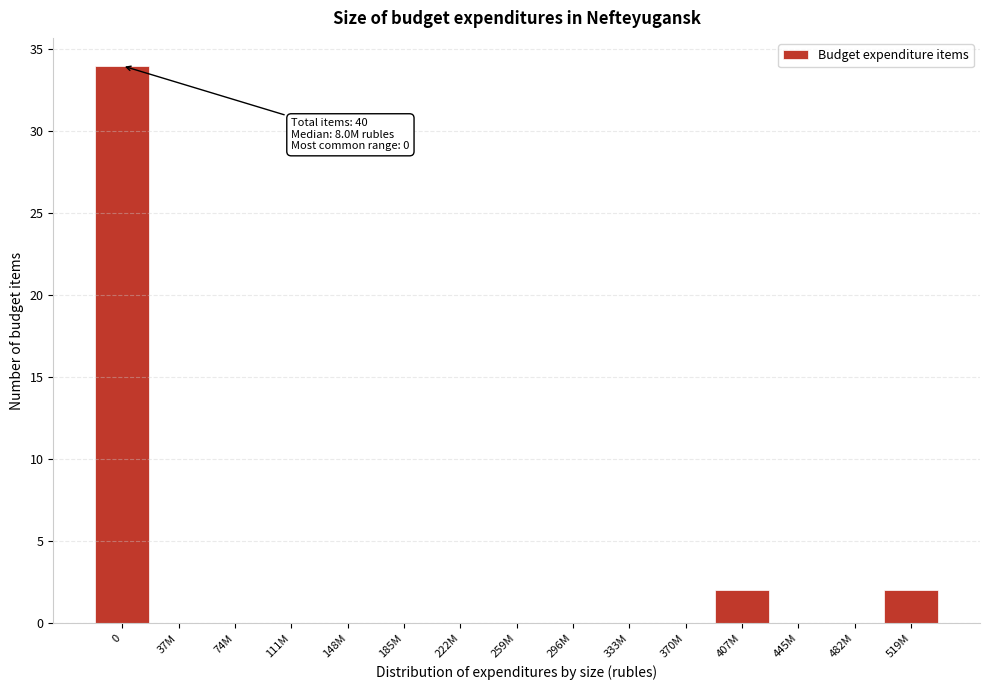

Reading left to right, what are all the values shown in this chart?

0=34	37M=0	74M=0	111M=0	148M=0	185M=0	222M=0	259M=0	296M=0	333M=0	370M=0	407M=2	445M=0	482M=0	519M=2